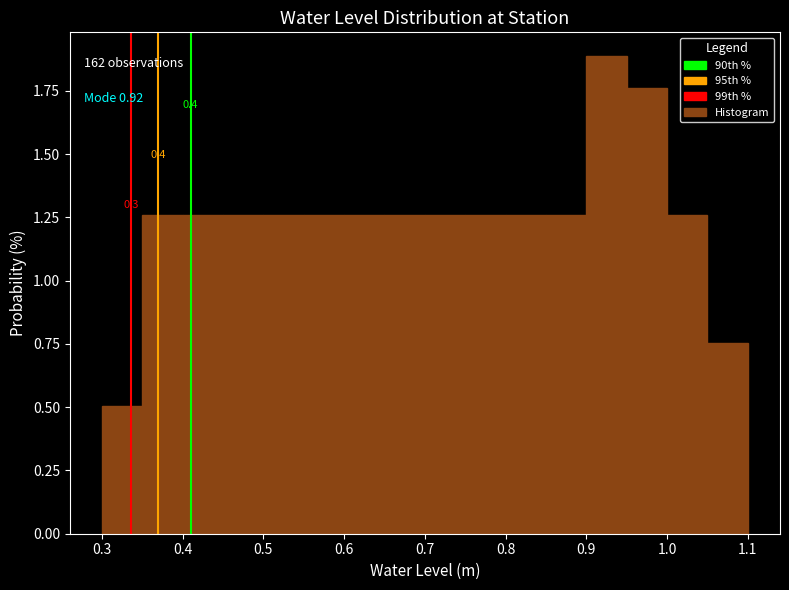

Which range on the x-axis has the tallest bar?

0.90 to 0.95